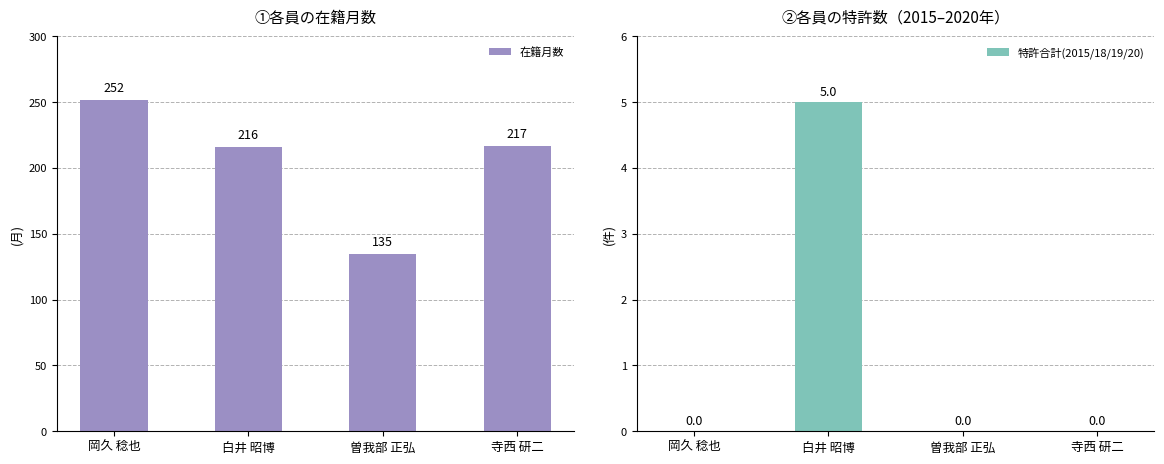

Reading left to right, what are all the values shown in this chart?

在籍月数: 252	216	135	217
特許合計(2015/18/19/20): 0	5	0	0